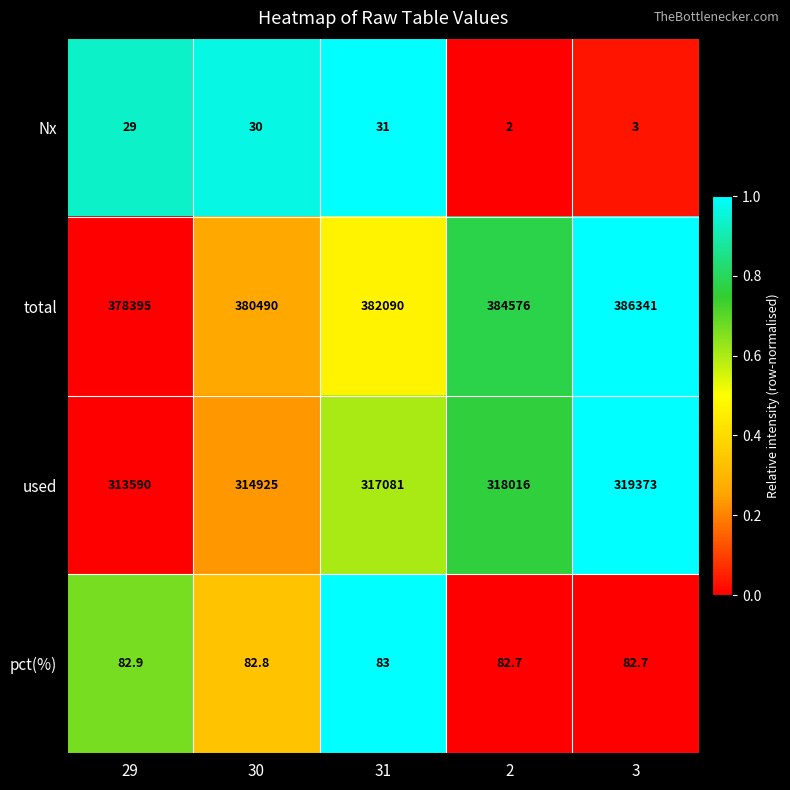

How many pct(%) values are between 82 and 83?

5